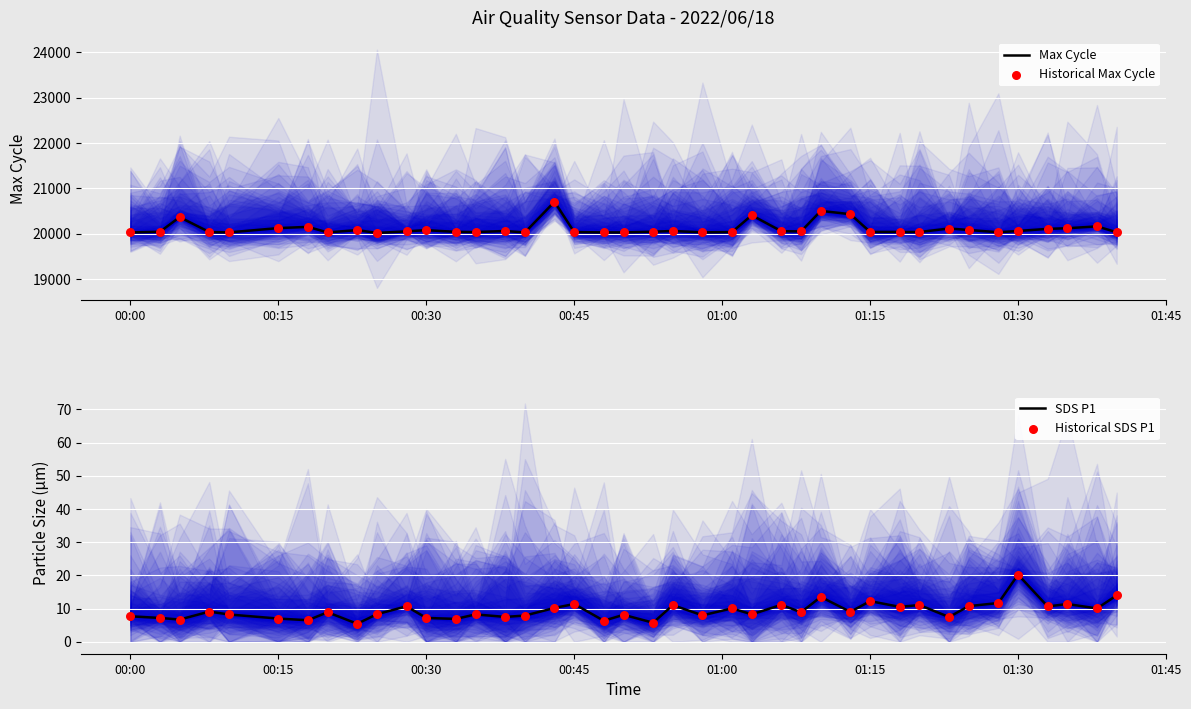

Which series has the widest spread of Y values?

Max Cycle